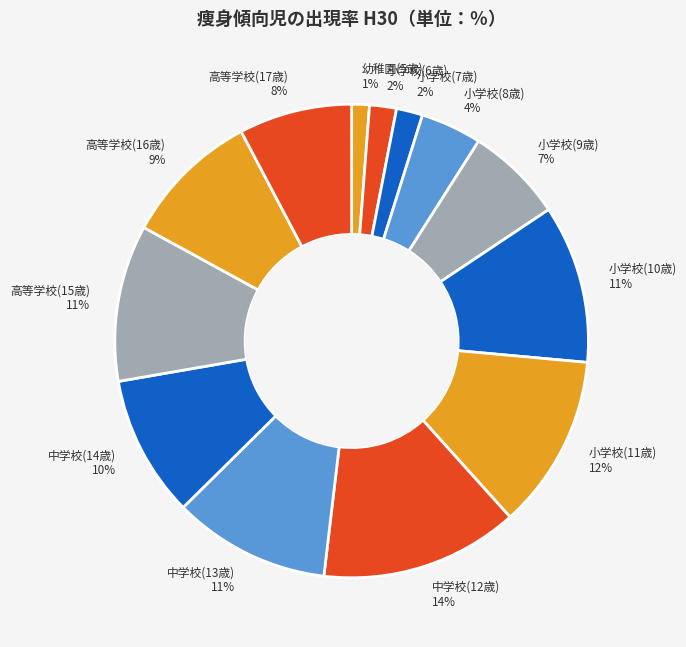

Which category has the biggest portion of the pie?

中学校(12歳)